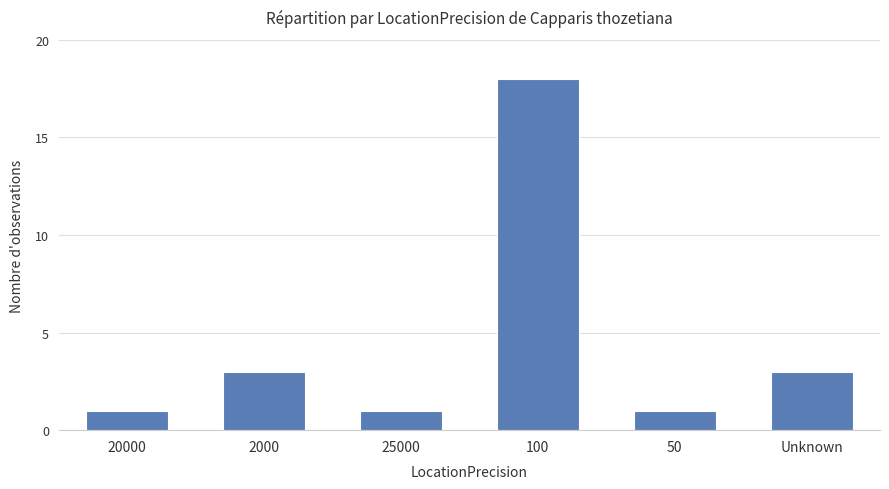

What is the smallest value displayed?

1